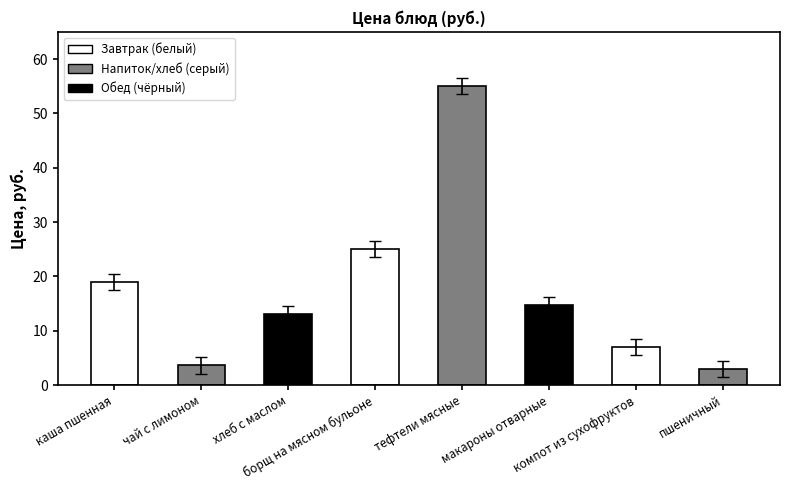

What is the value of the 7th bar from the left?

7.0